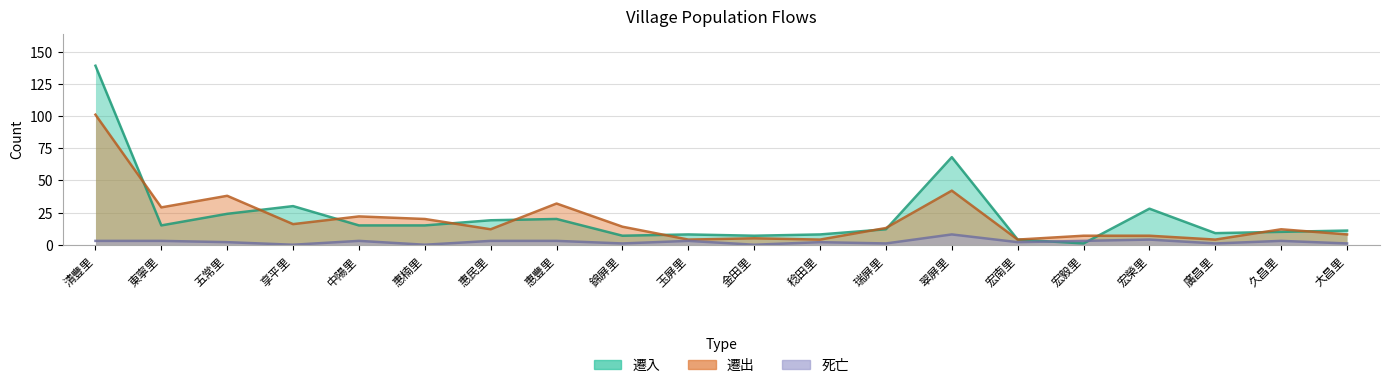

How many values in the 遷入 series are below 15?

10